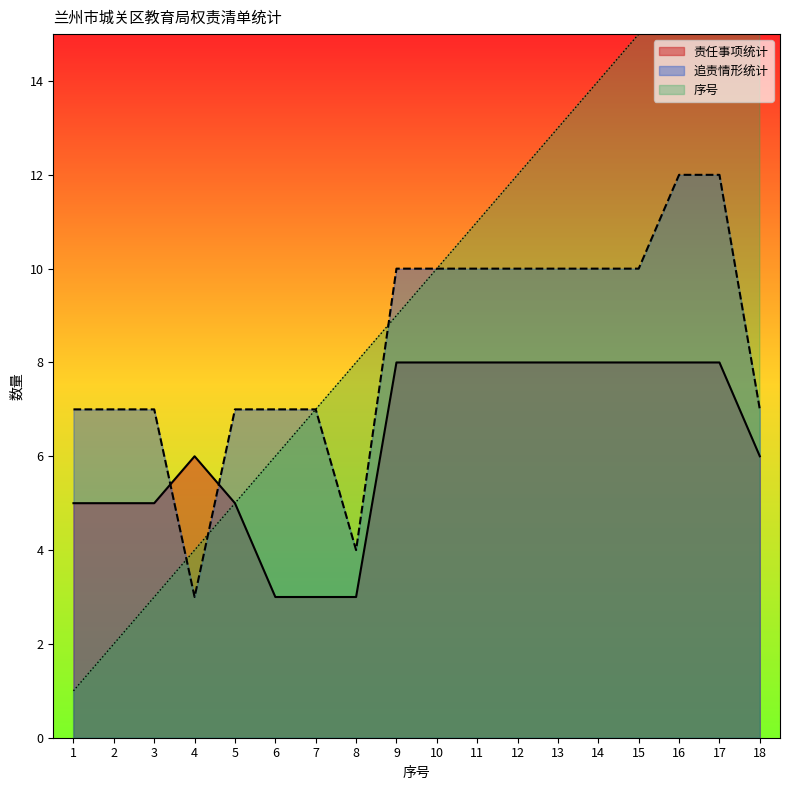

What is the value of the 责任事项统计 point at the 2nd from the left?

5